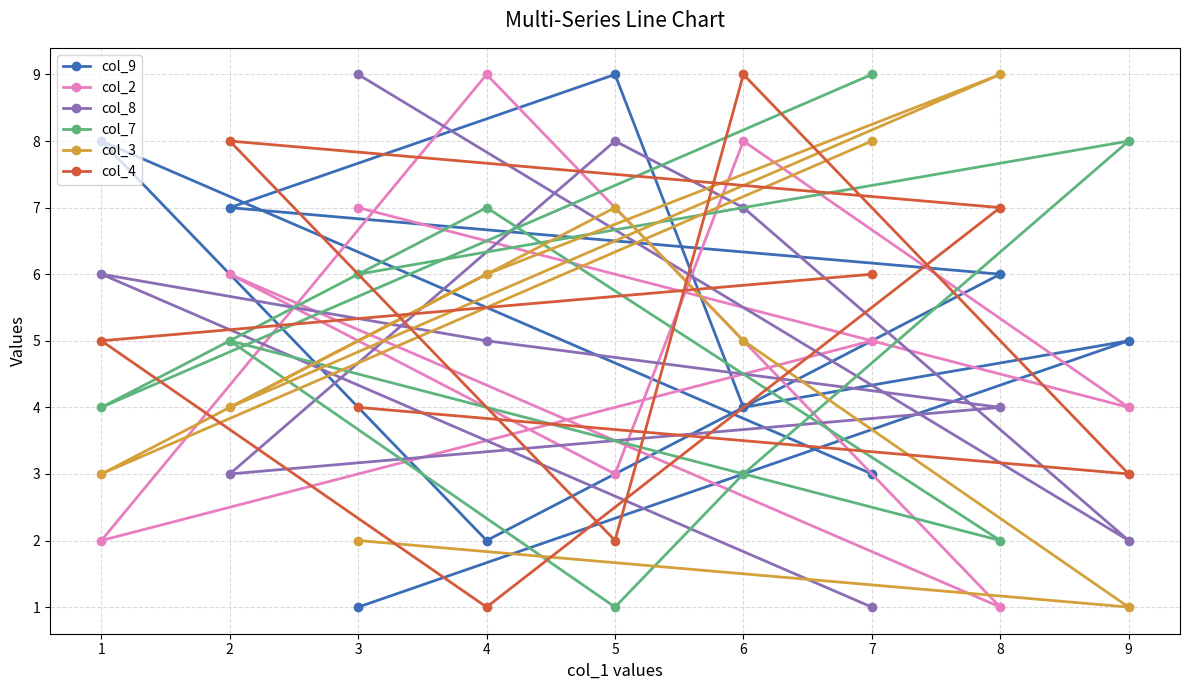

How many data points in col_3 are above 5?

4